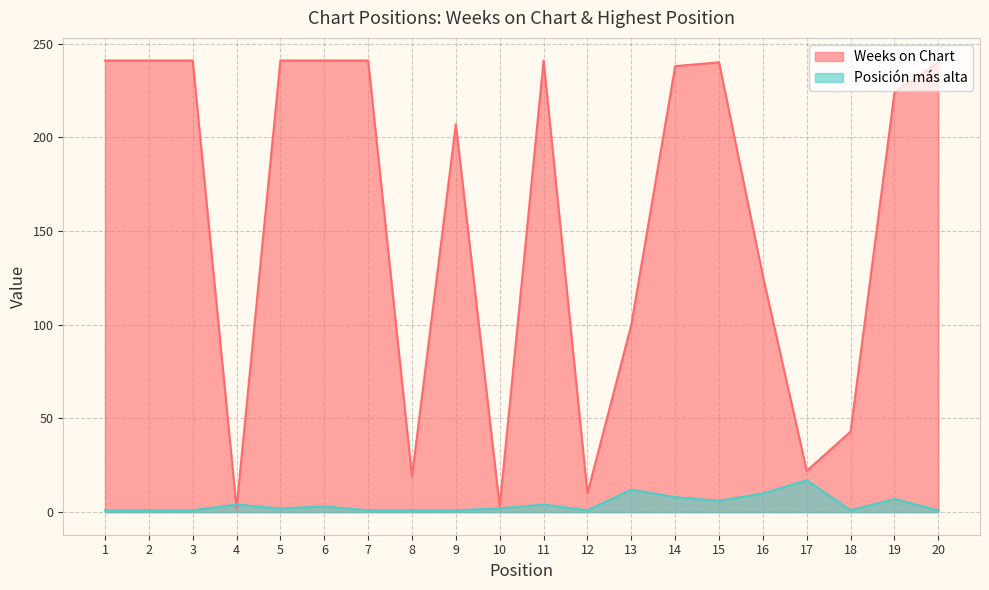

At which category does Weeks on Chart reach its first local valley?

4